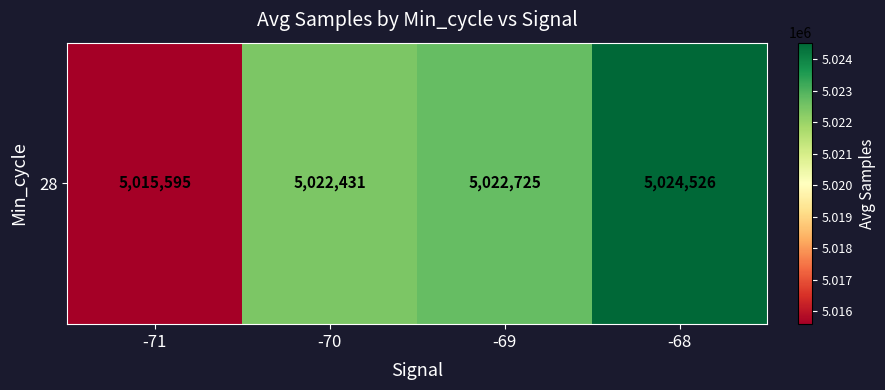

What is the sum of the values at -68 and -70?

10046957.2